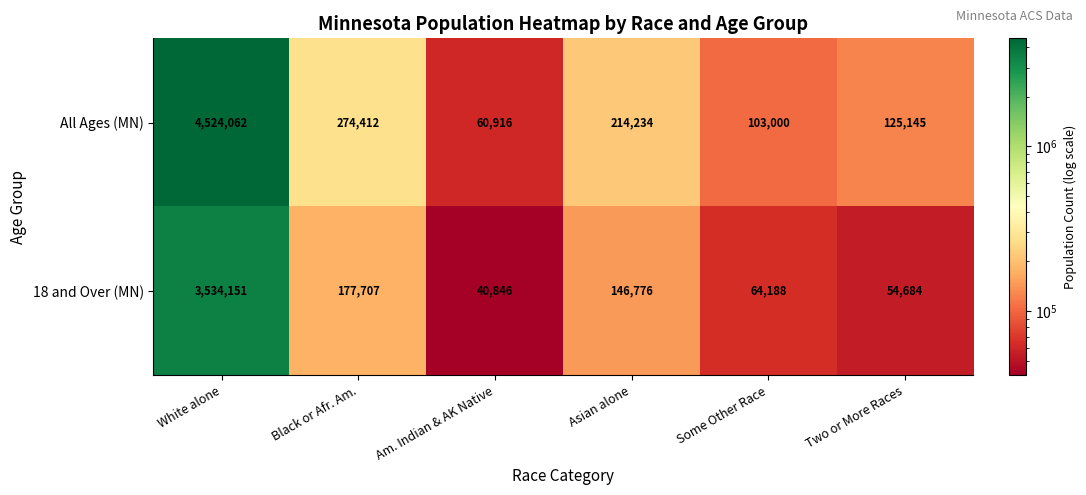

Rank the series by their maximum value, from lowest to highest.

18 and Over (MN), All Ages (MN)